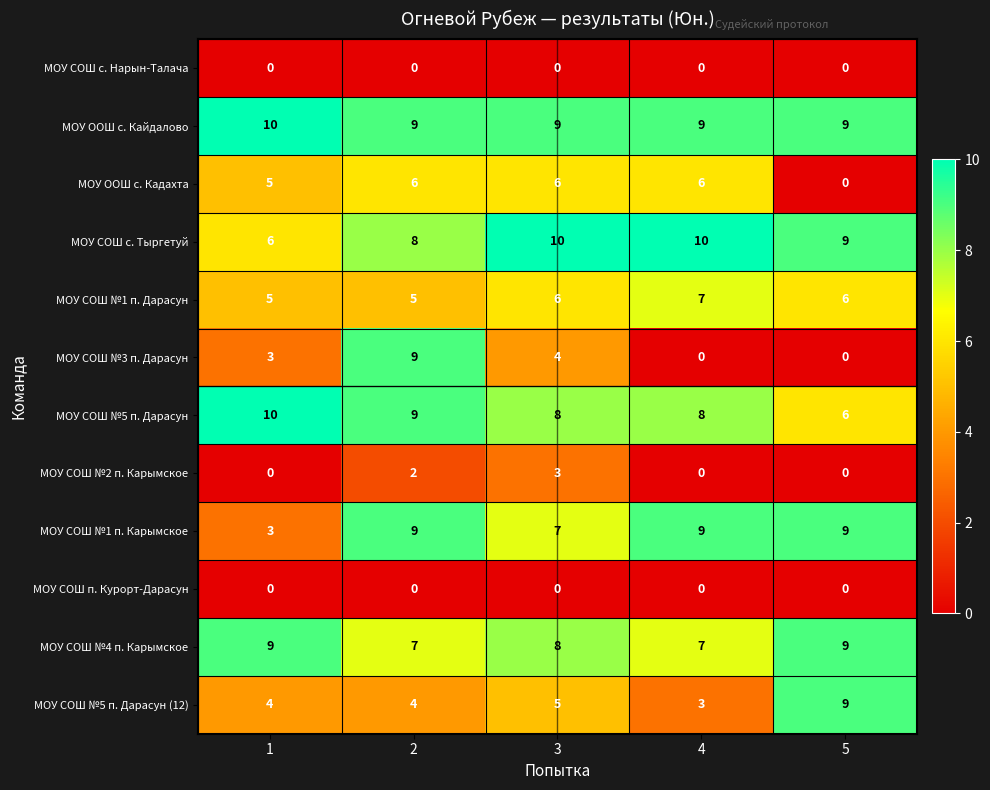

What is the total value across all series at 1?

55